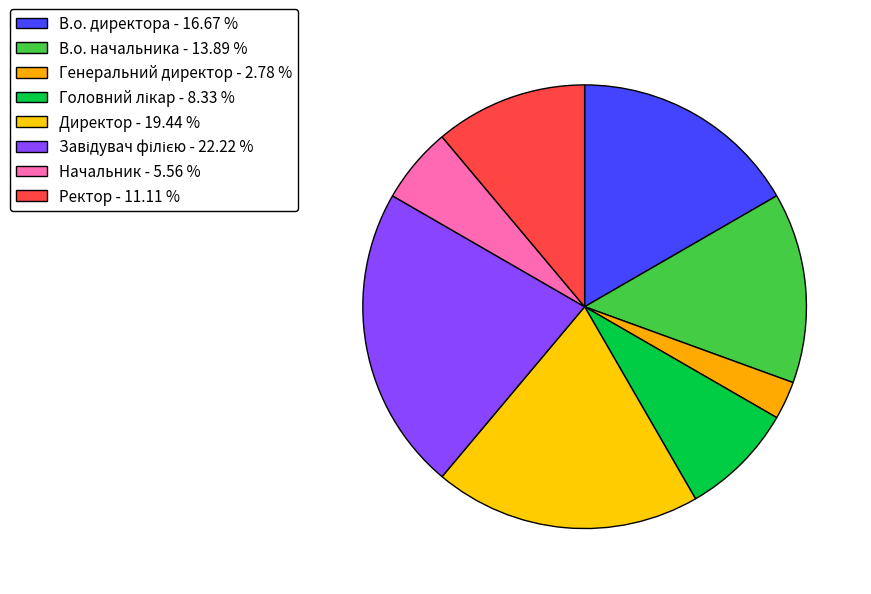

To the nearest percent, what is the combined percentage of Директор and В.о. начальника?

33%